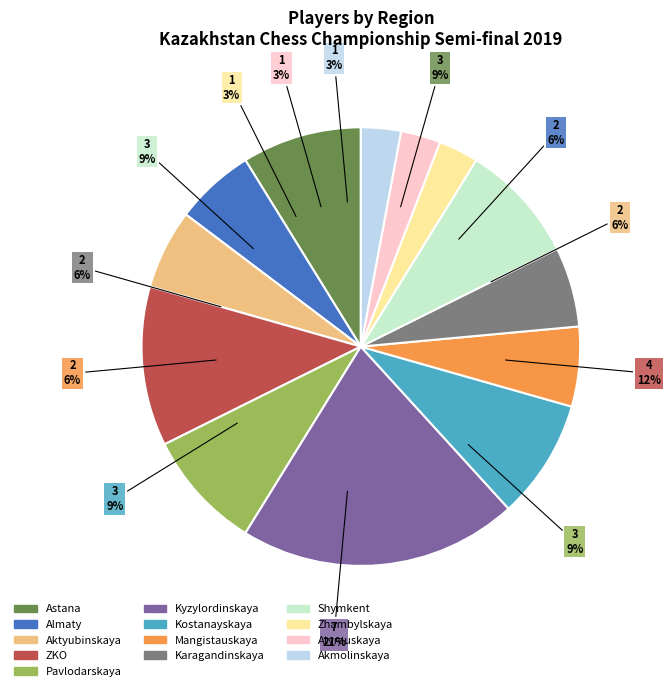

Is there any slice that represents more than half of the pie?

No